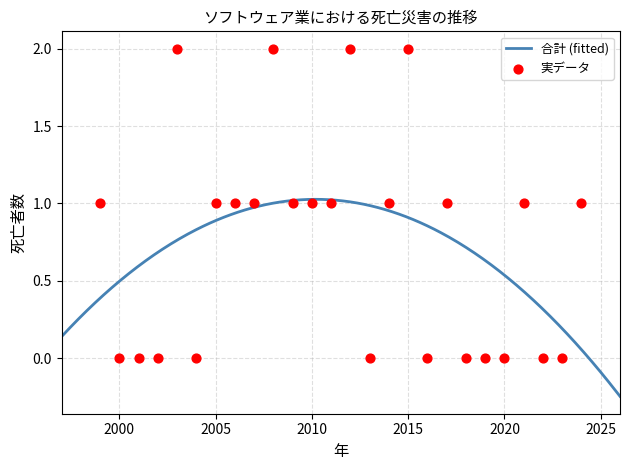

What is the ratio of the value at 2021 to the value at 2014?

1.0